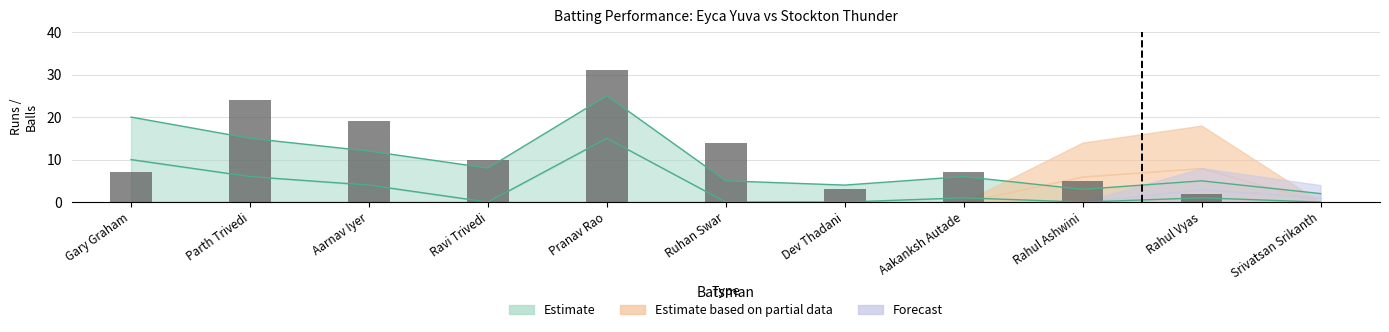

What position from the left is Gary Graham?

1